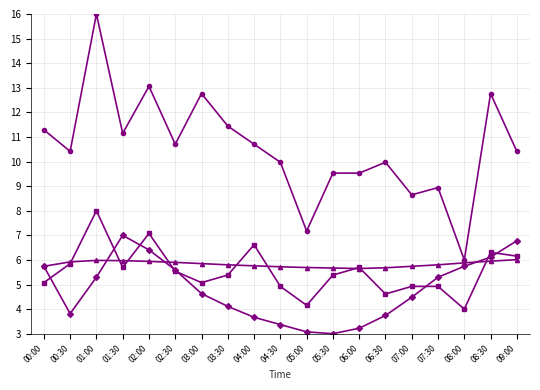

At which category is the sum across all series the highest?

01:00